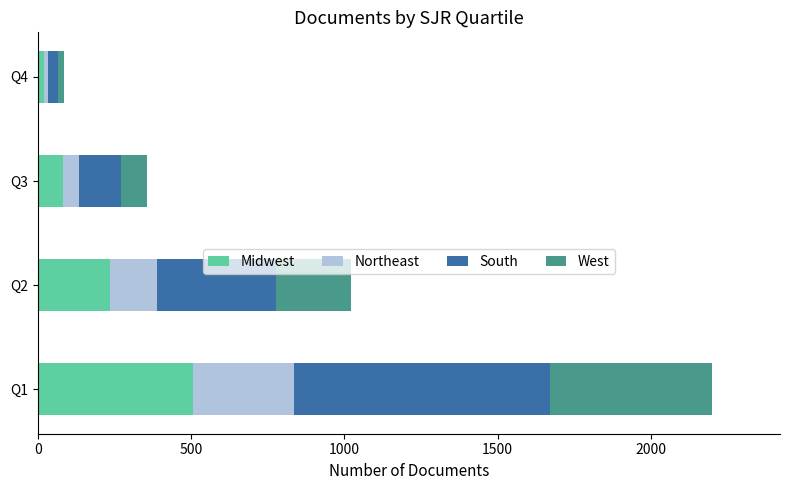

What is the difference between the maximum and minimum values in the Midwest series?

486